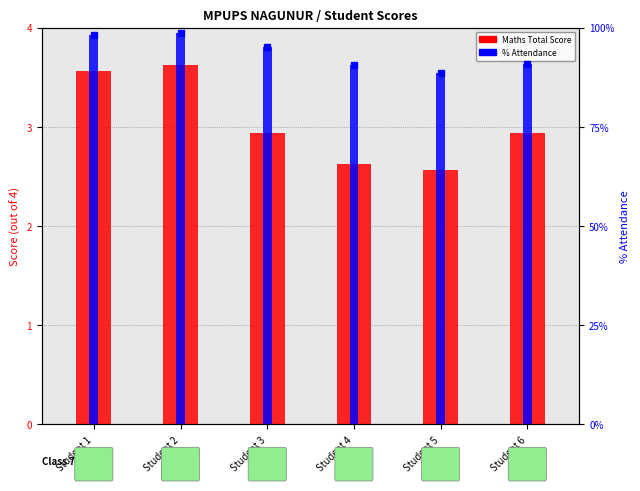

What is the minimum value for Attendance (scaled)?

3.5